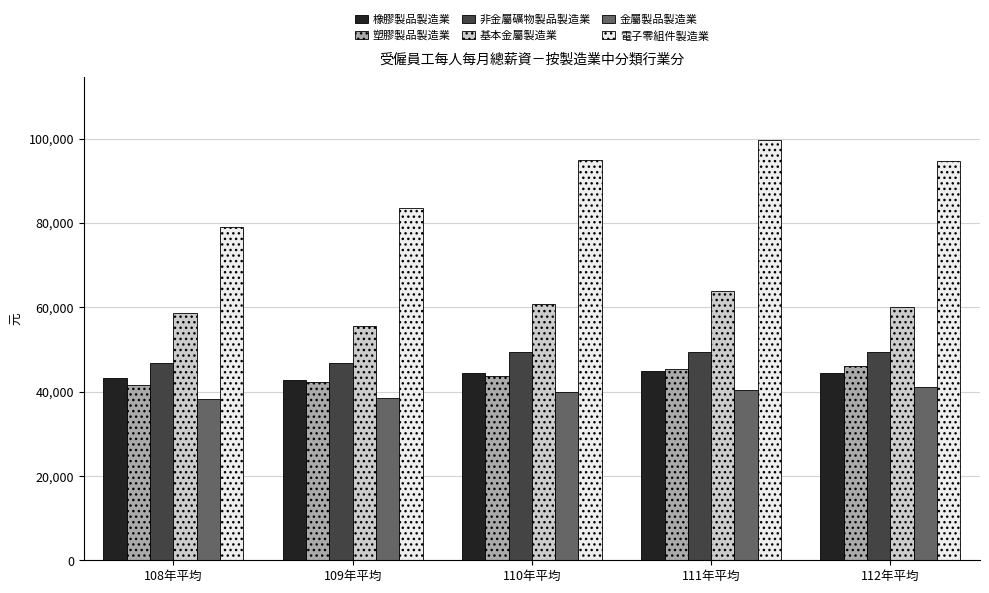

What is the label of the 5th bar from the right?

108年平均